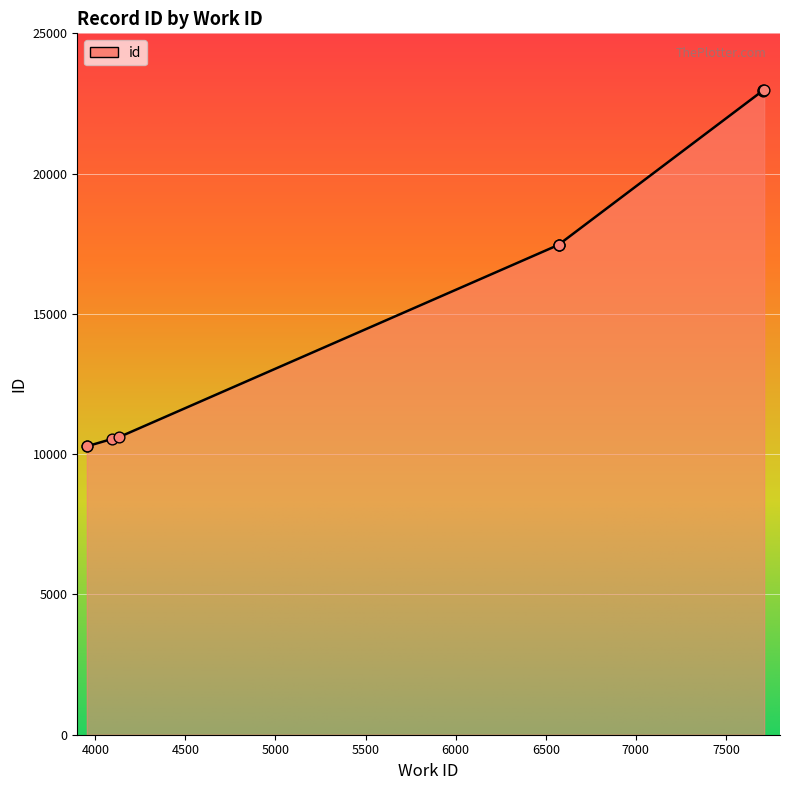

Between 3953 and 4132, which is larger?

4132